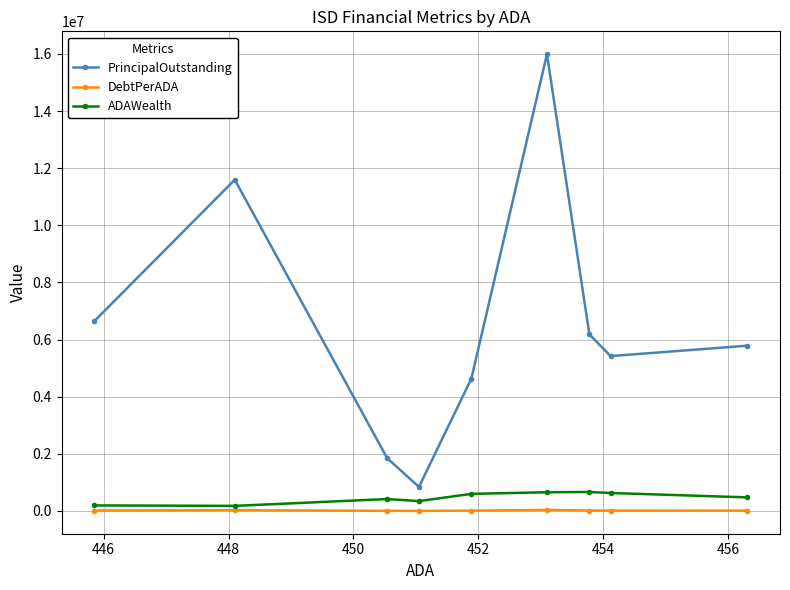

Which series has the widest spread of values?

PrincipalOutstanding